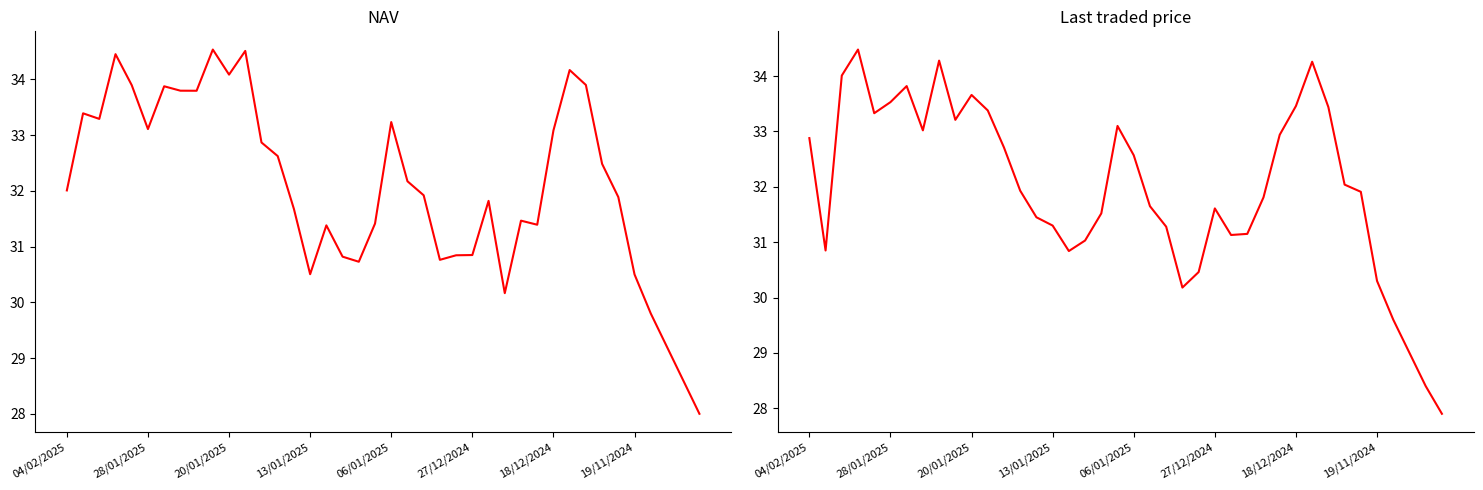

Where does the NAV series first go above 32?

04/02/2025